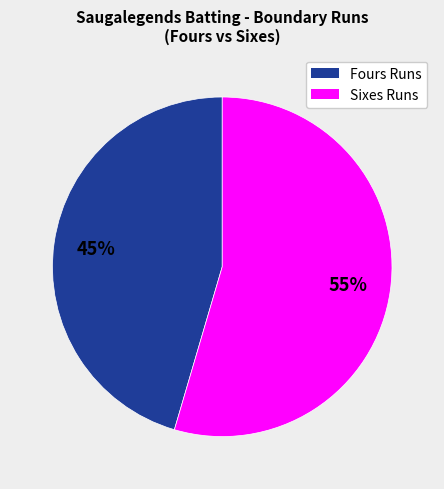

Is there any slice that represents more than half of the pie?

Yes